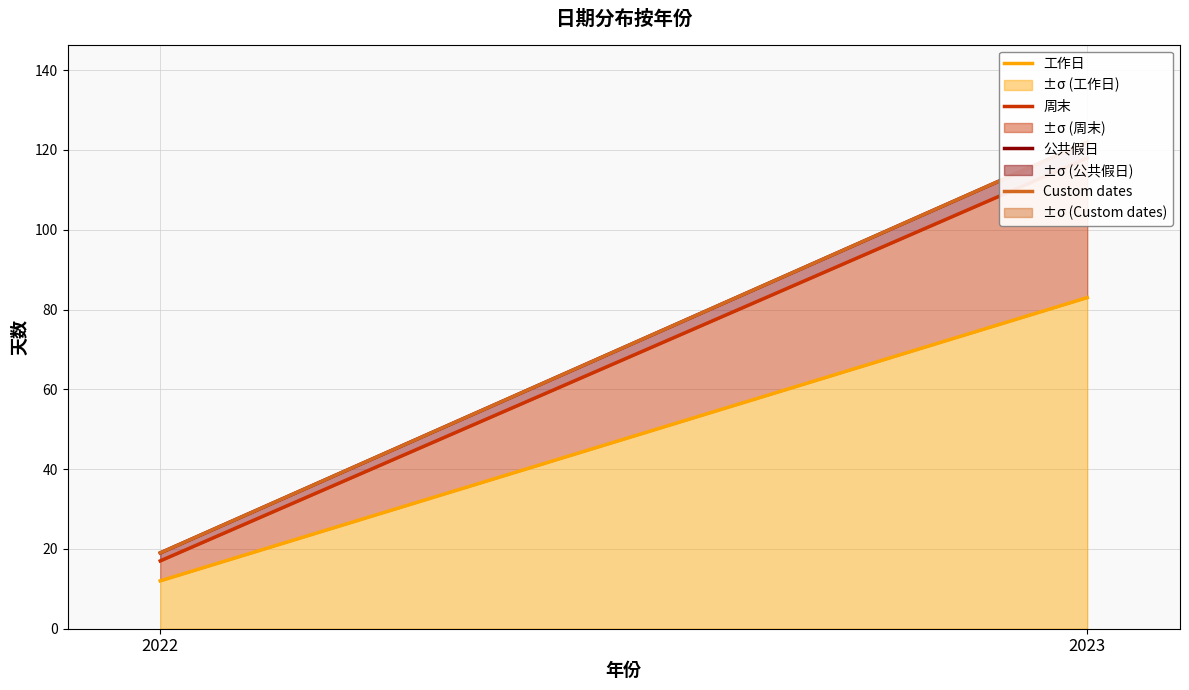

At how many categories does at least one series exceed 100?

1